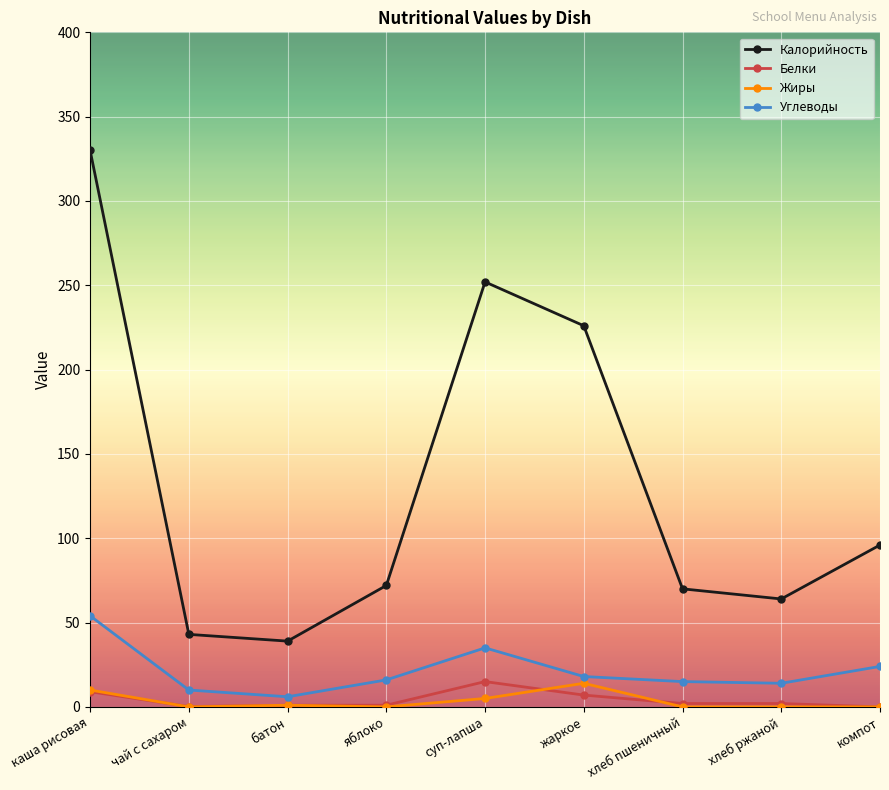

At how many categories does at least one series exceed 112?

3